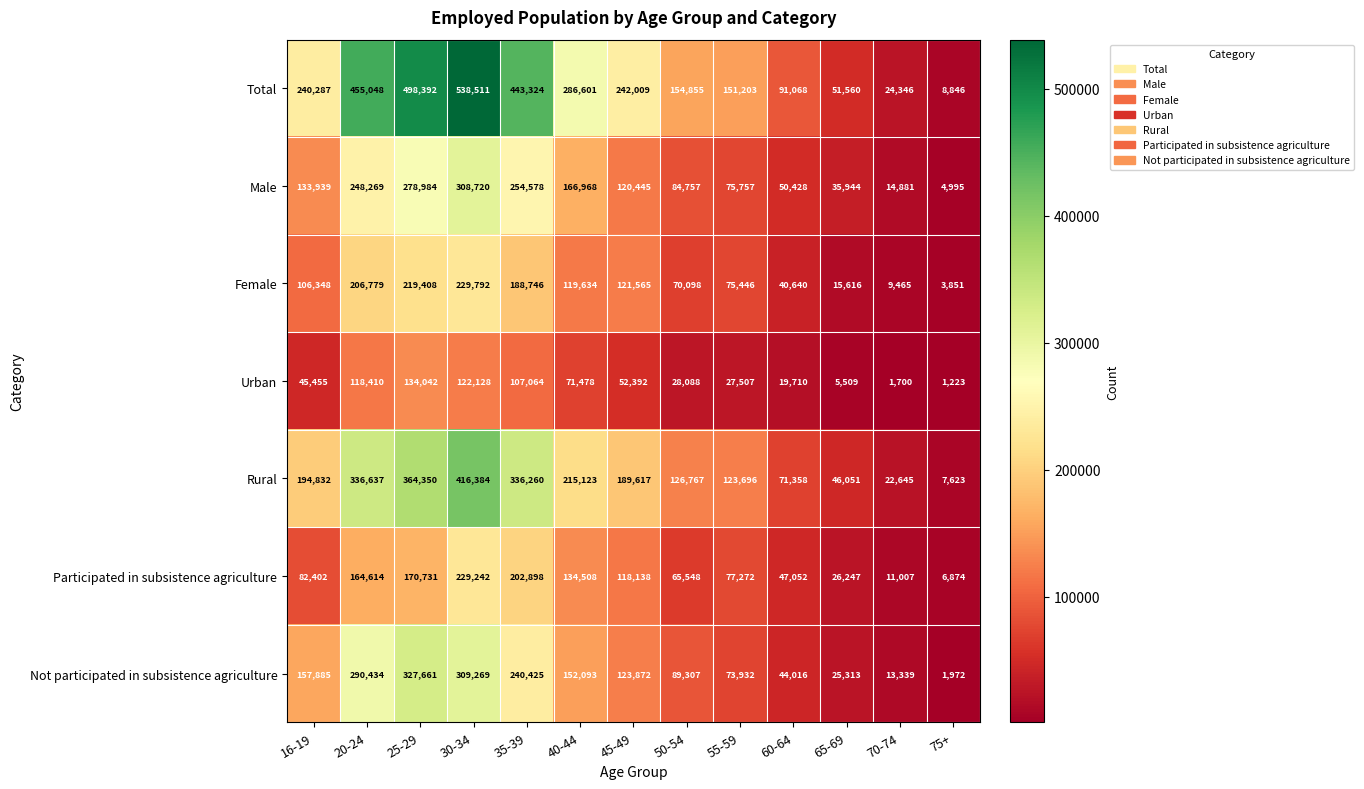

True or false: Urban has a value of 27507 at 55-59.

True